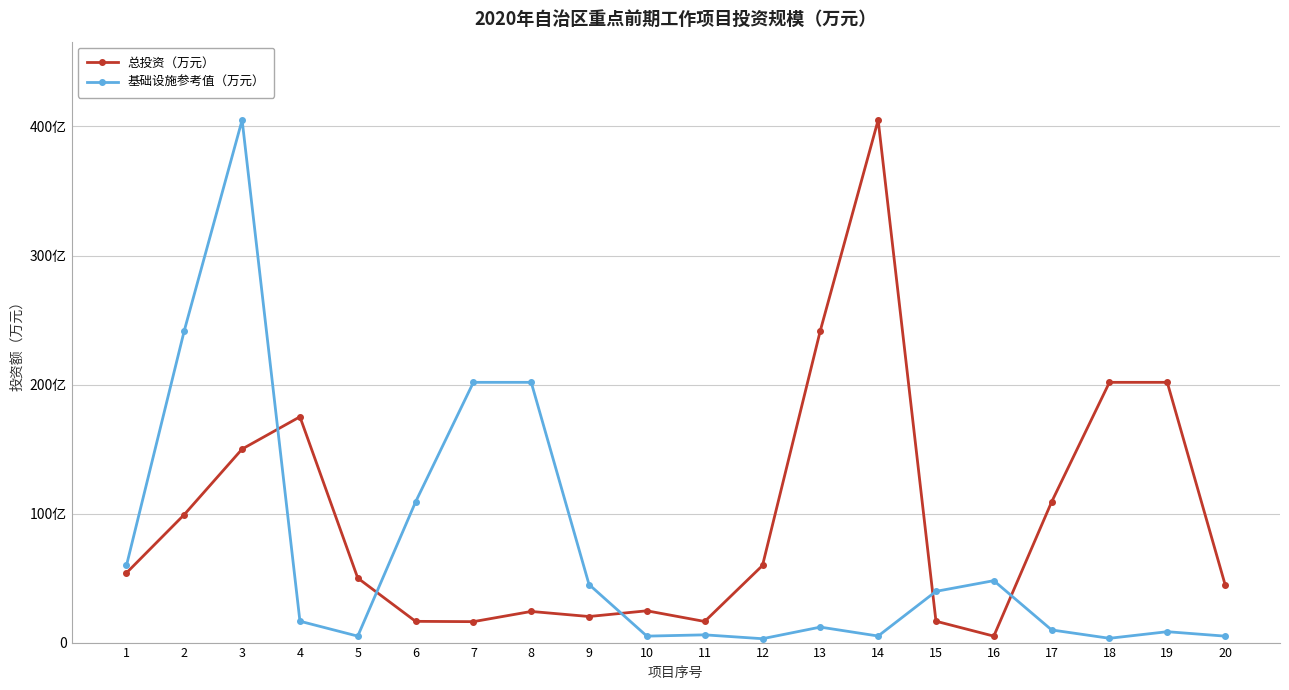

Which series changed the most between 4 and 19?

总投资（万元）